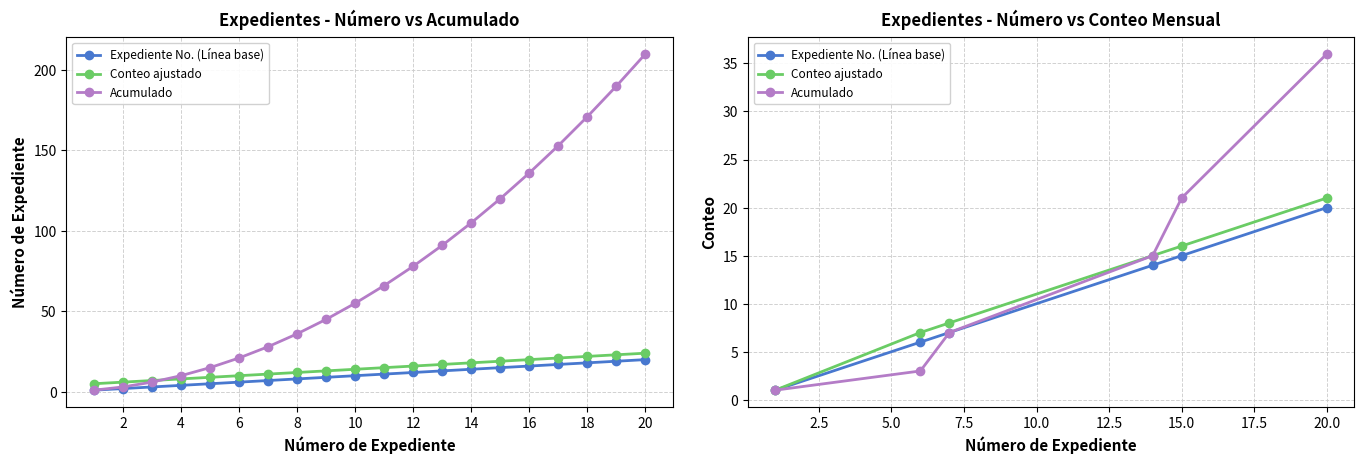

Rank the series by their average value, from lowest to highest.

Expediente No. (Línea base), Conteo ajustado, Acumulado